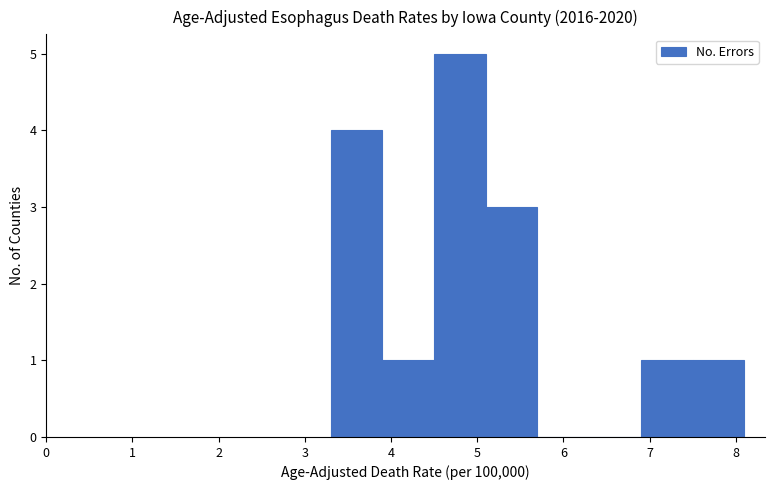

Reading left to right, transcribe this chart: for each bar, give the range it covers on the x-axis and its height. The values are not printed on the chart, so give them approximately, as read against the axis.

3.3 to 3.9: 4
3.9 to 4.5: 1
4.5 to 5.1: 5
5.1 to 5.7: 3
5.7 to 6.3: 0
6.3 to 6.9: 0
6.9 to 7.5: 1
7.5 to 8.1: 1